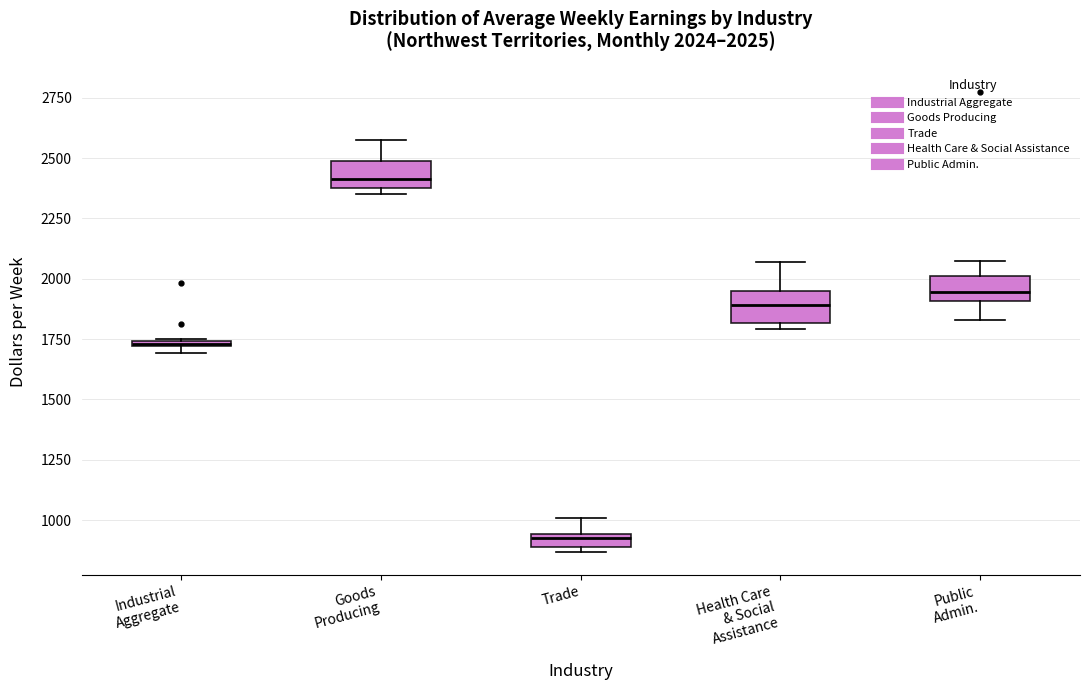

Which box has the lowest median line?

Trade